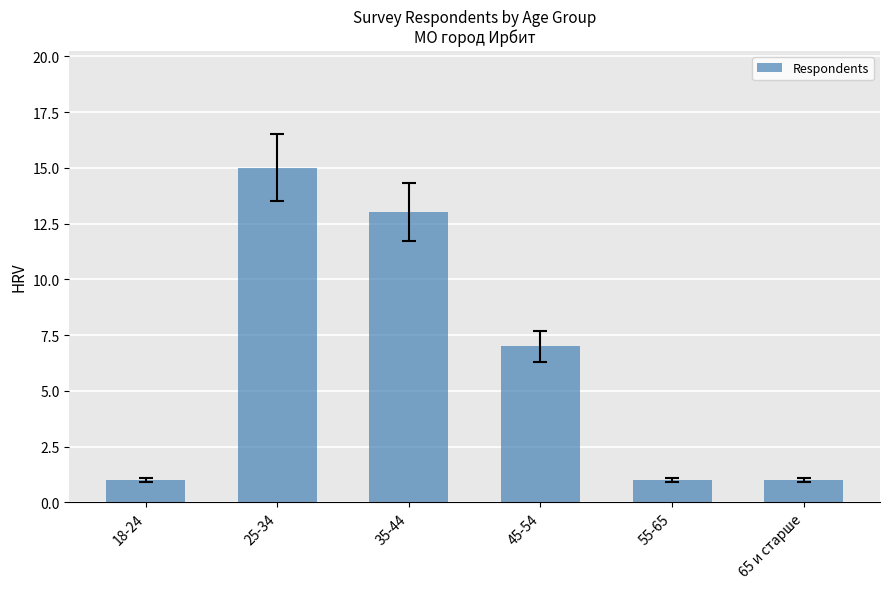

How many data points does each series have?

6